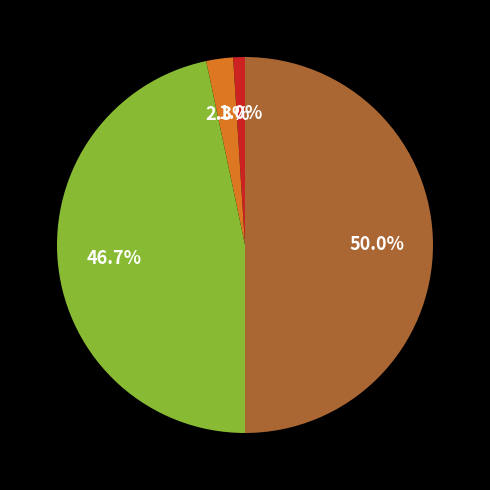

How many slices are in this pie chart?

4